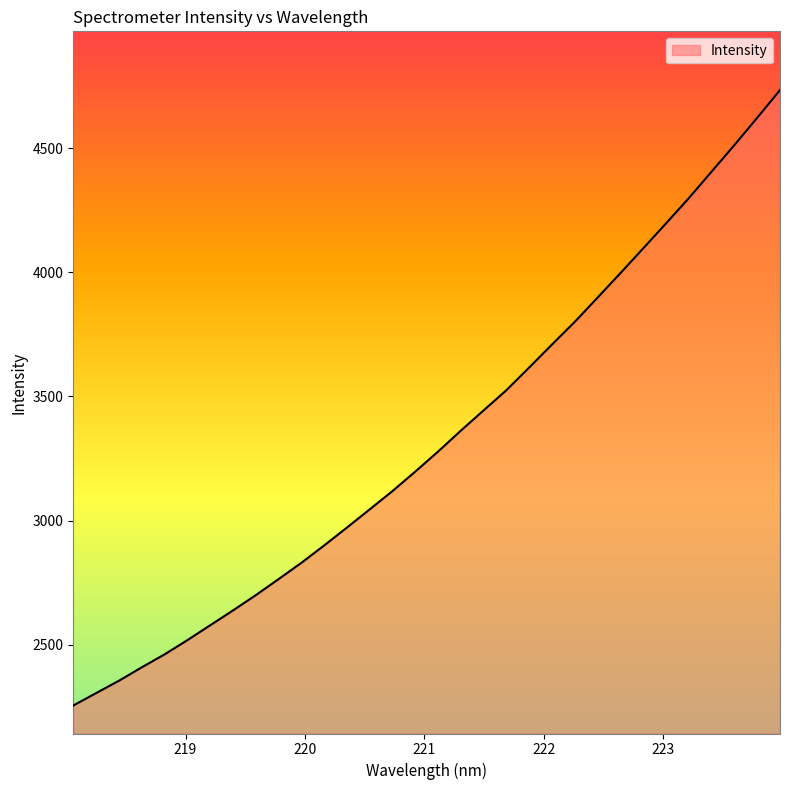

What is the maximum value shown in the chart?

4733.2